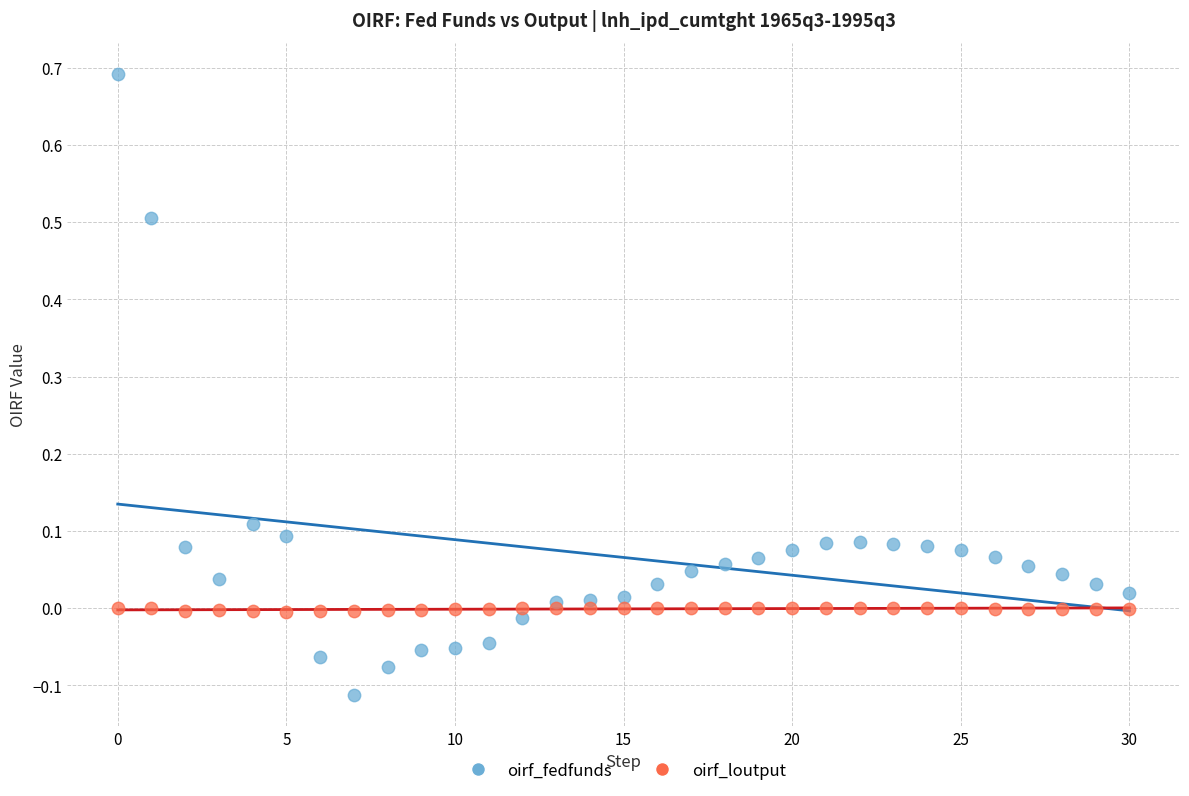

Which series reaches the maximum Y coordinate?

oirf_fedfunds